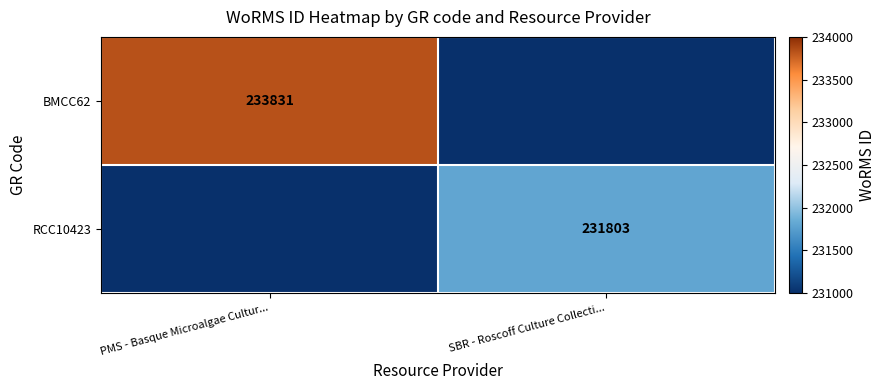

True or false: BMCC62 has a value of 233831 at PMS - Basque Microalgae Cultur....

True